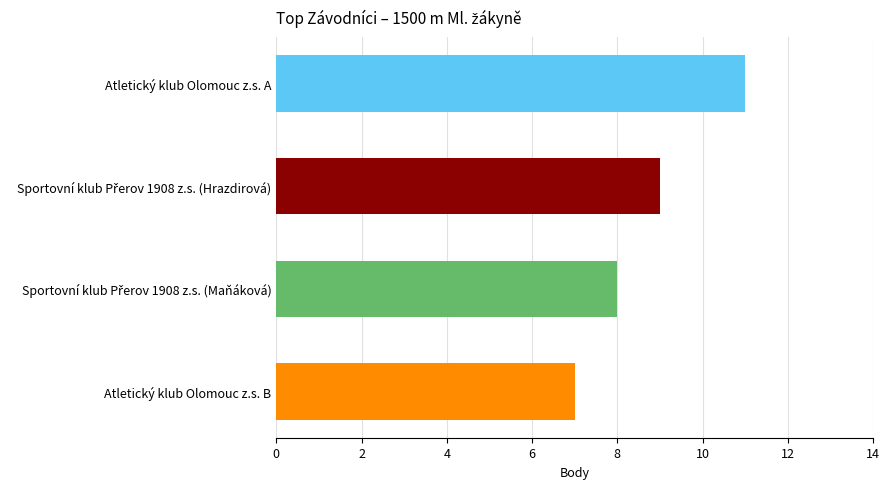

Count the values in the range 8 to 11.

3